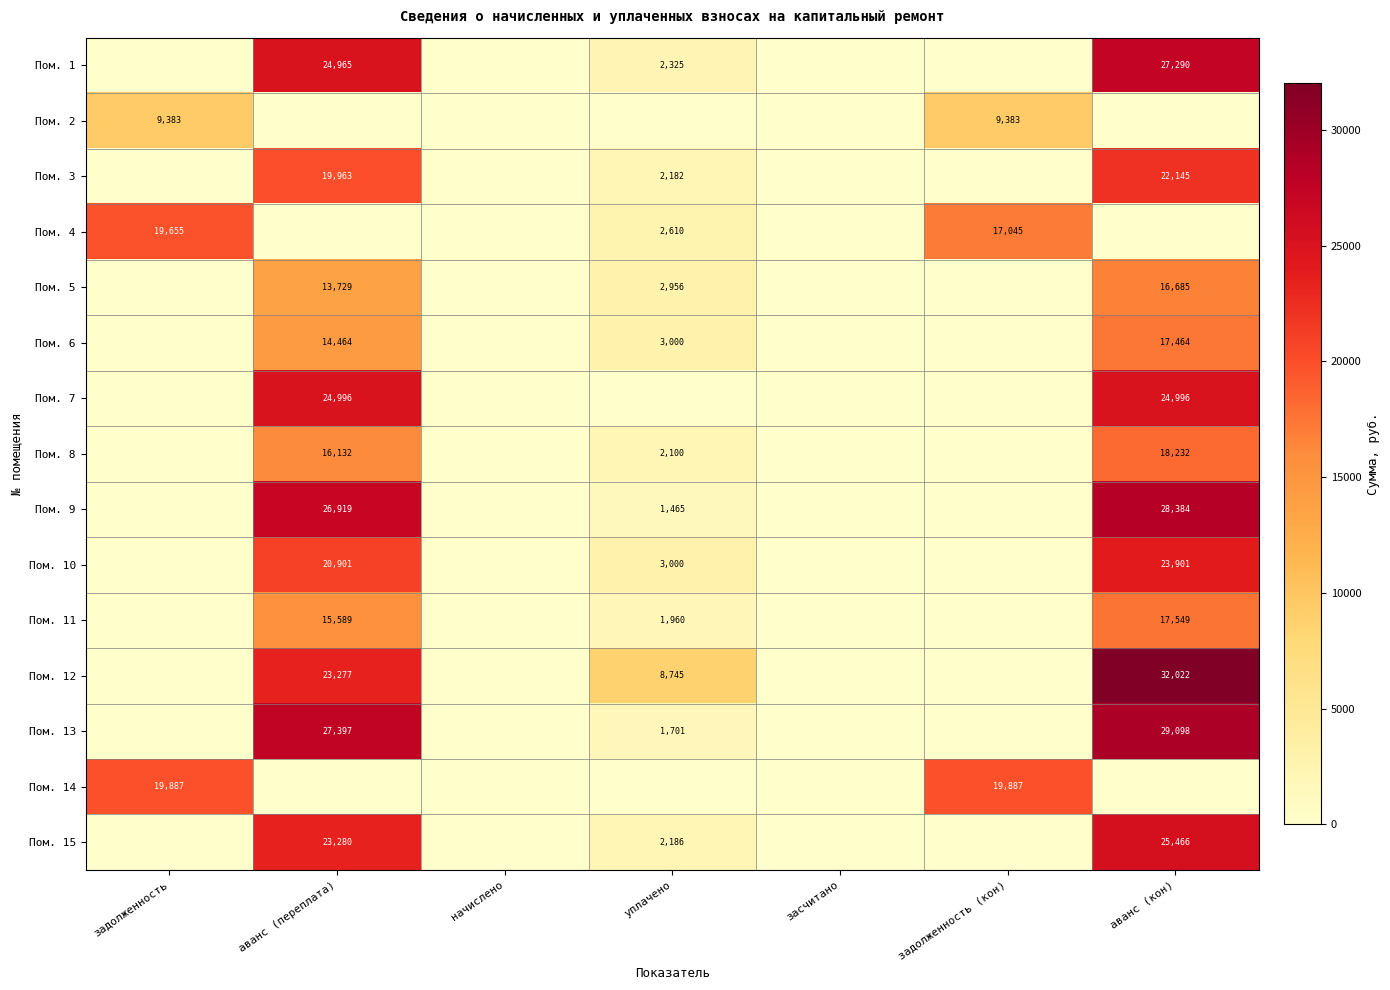

True or false: Пом. 13 has a value of 37532 at аванс (переплата).

False